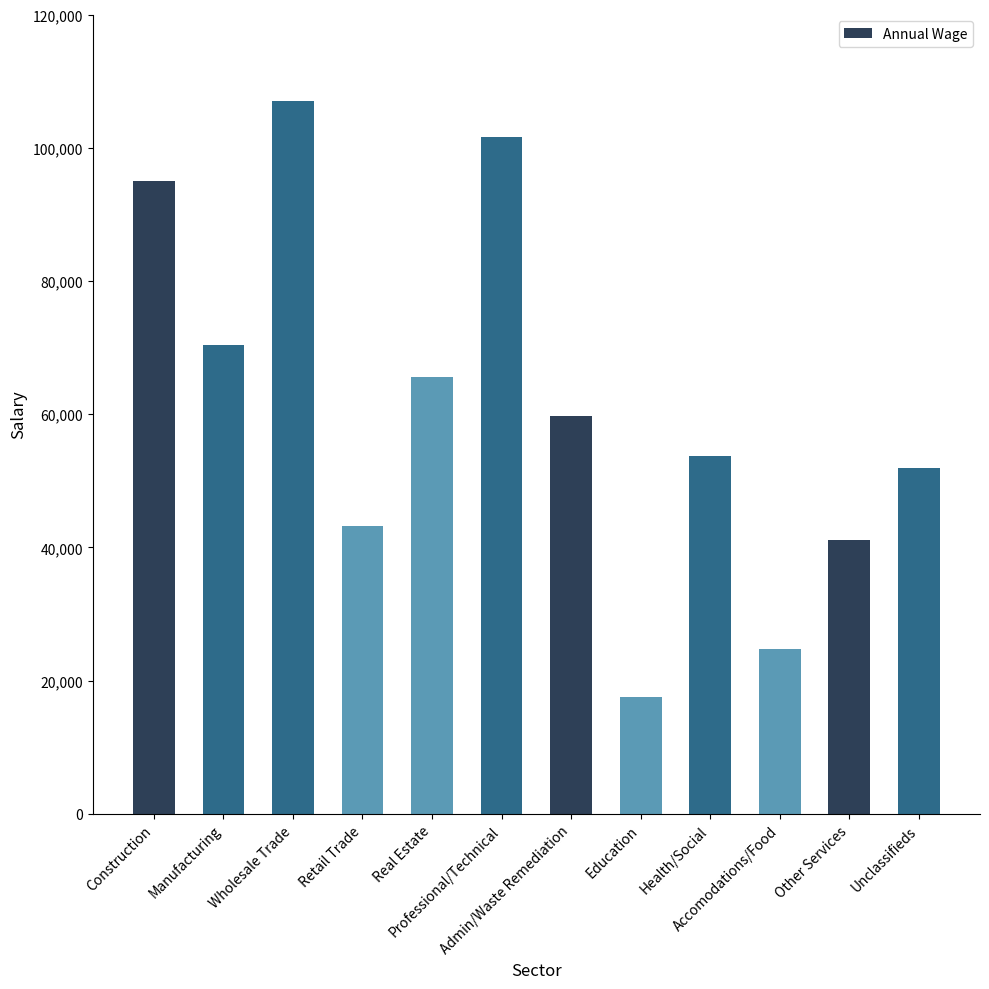

Are the bars horizontal?

No